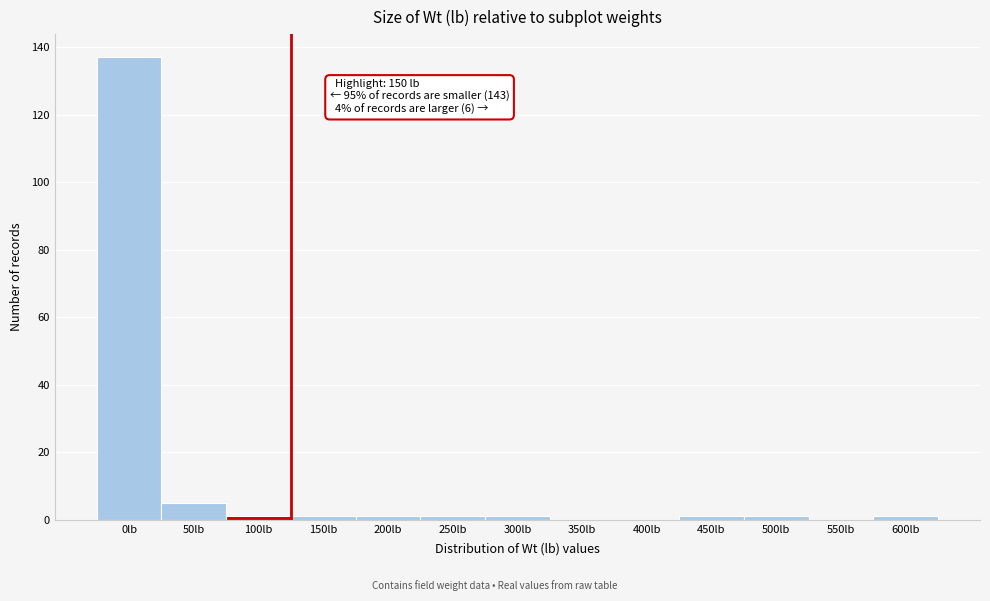

Reading left to right, extract all data points from this chart.

0lb=137	50lb=5	100lb=1	150lb=1	200lb=1	250lb=1	300lb=1	350lb=0	400lb=0	450lb=1	500lb=1	550lb=0	600lb=1